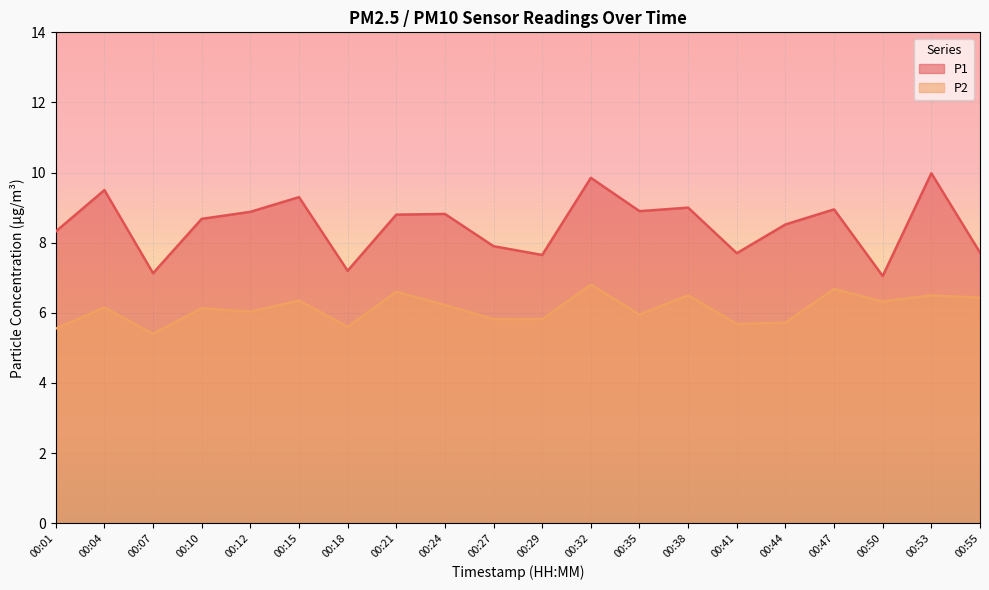

Rank the categories by P2 value from lowest to highest.

00:07, 00:01, 00:18, 00:41, 00:44, 00:27, 00:29, 00:35, 00:12, 00:10, 00:04, 00:24, 00:50, 00:15, 00:55, 00:38, 00:53, 00:21, 00:47, 00:32